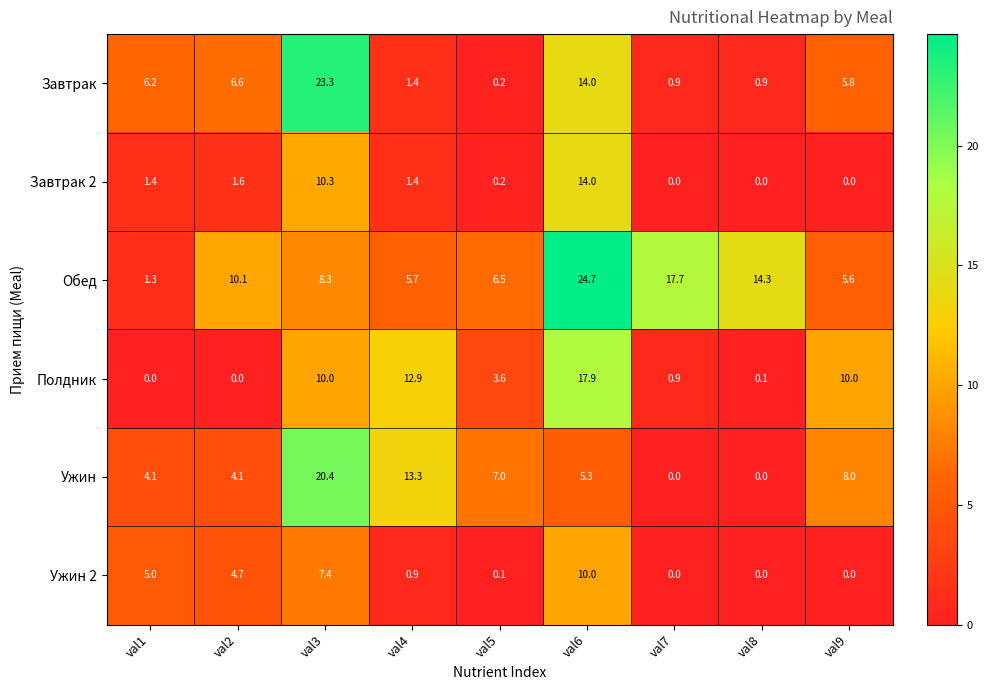

What is the difference between the maximum and second lowest values in the Завтрак 2 series?

14.0